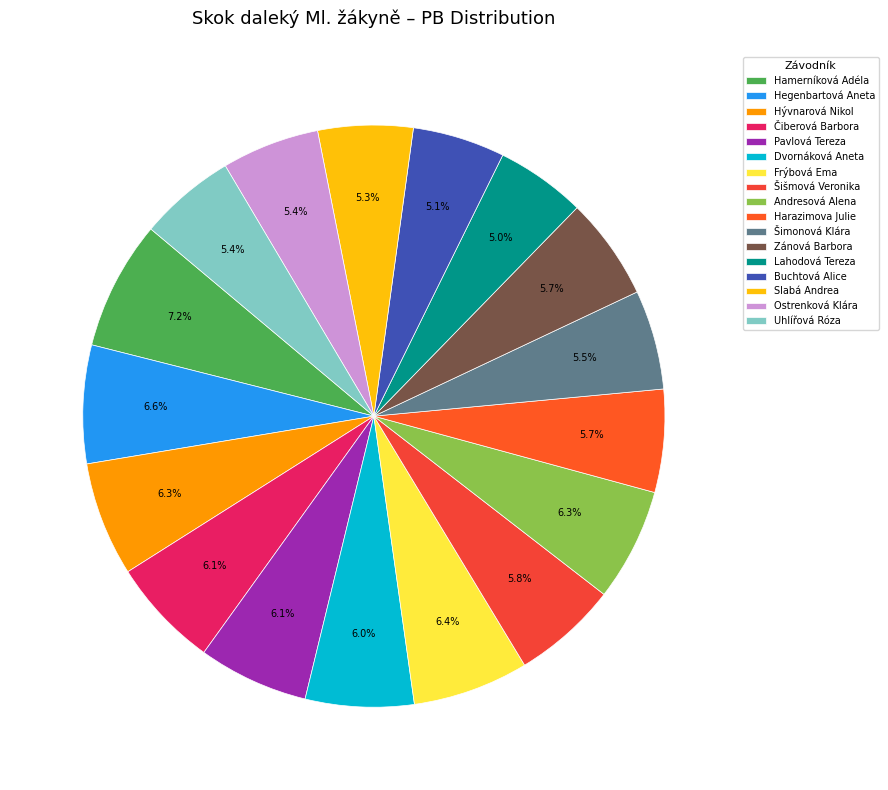

Does Šimonová Klára represent more than half of the total?

No